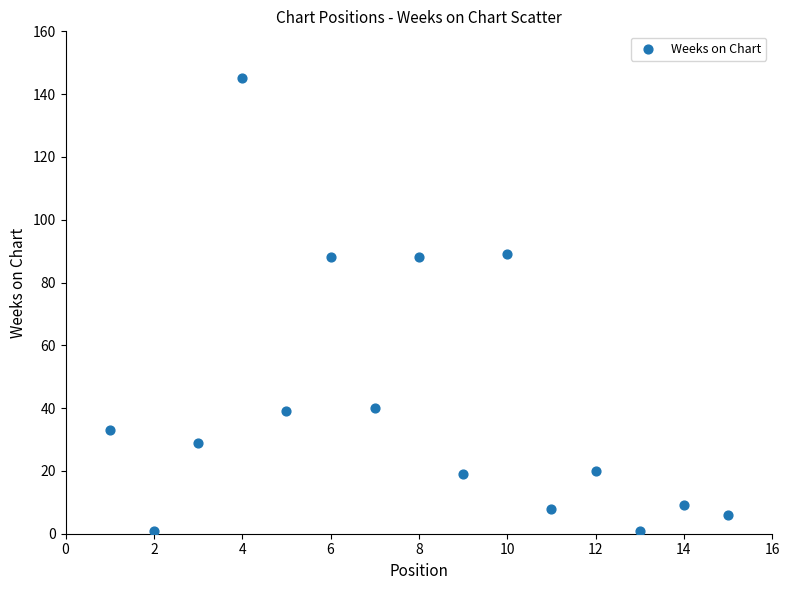

What is the range of Y values (max minus min)?

144